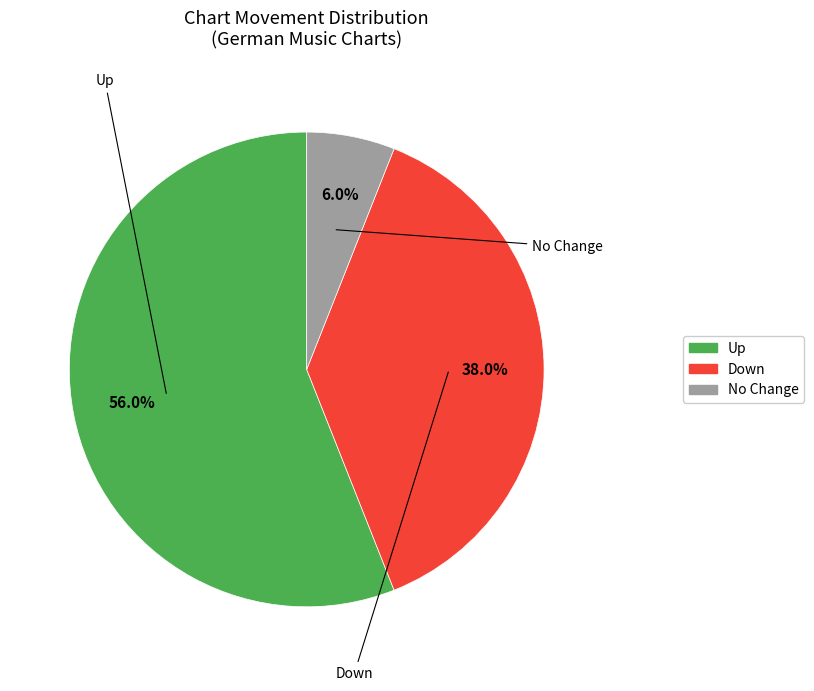

What is the ratio of the value at Up to the value at Down?

1.5